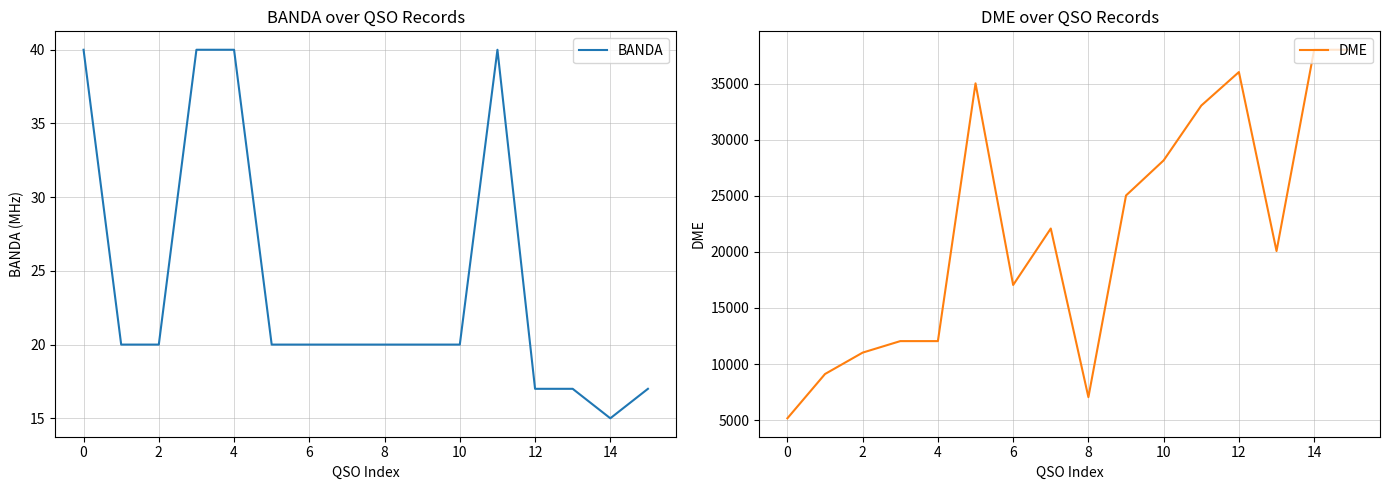

True or false: BANDA has a value of 15 at 14.

True